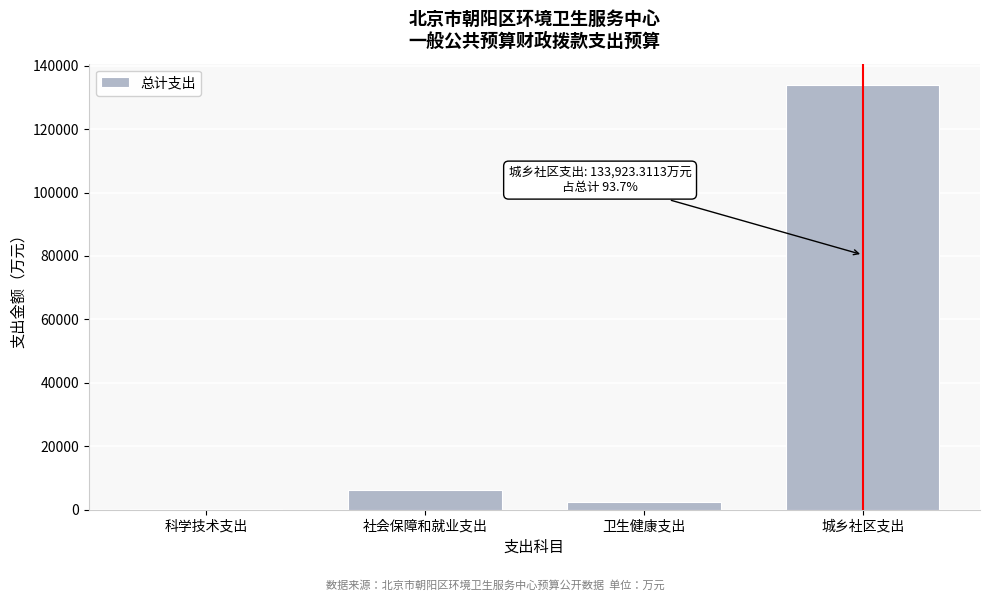

Reading left to right, list all the values displayed in this chart.

科学技术支出=312.3	社会保障和就业支出=6296.2	卫生健康支出=2355.8	城乡社区支出=133923.3